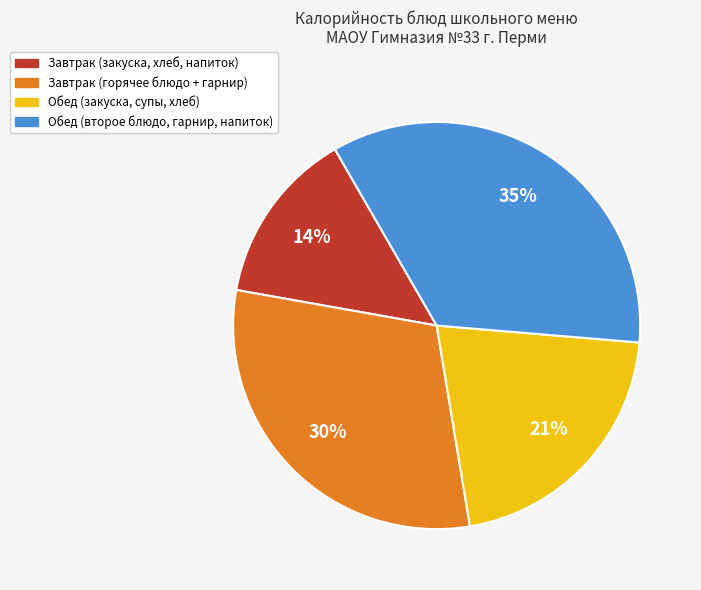

Is there a majority slice in this chart?

No